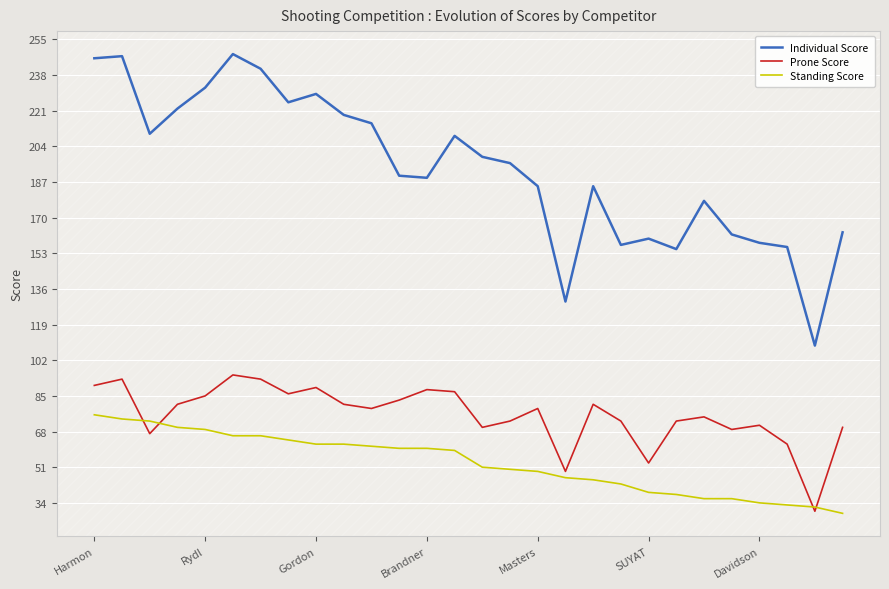

Which series has the largest range (max minus min)?

Individual Score